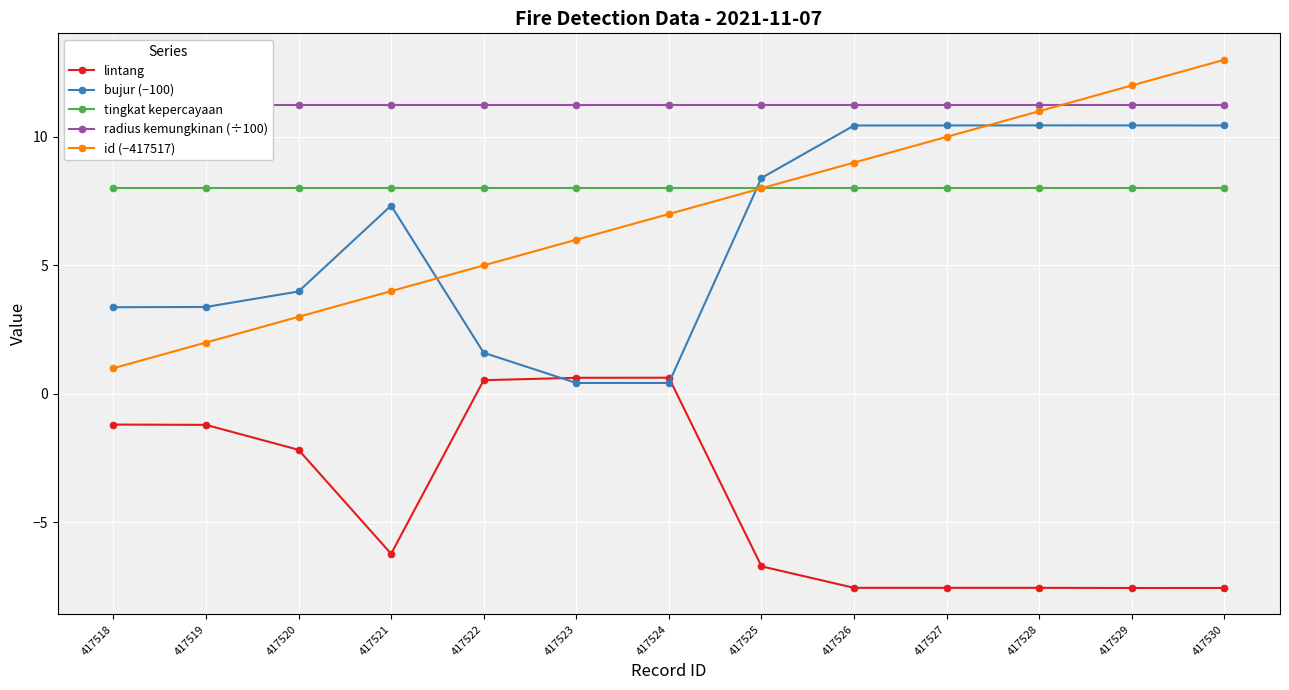

What are all the series names shown in the legend?

lintang, bujur (−100), tingkat kepercayaan, radius kemungkinan (÷100), id (−417517)